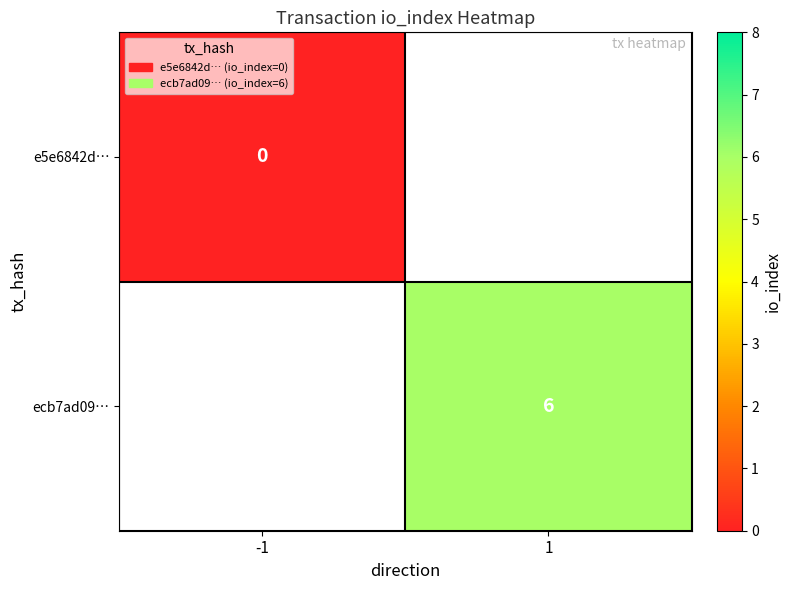

Which series has the largest range (max minus min)?

e5e6842d…